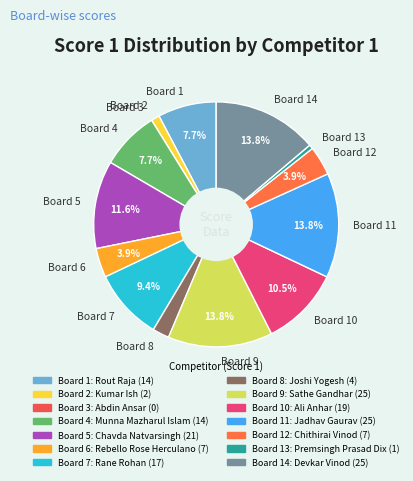

What is the ratio of the value at Board 11 to the value at Board 1?

1.8